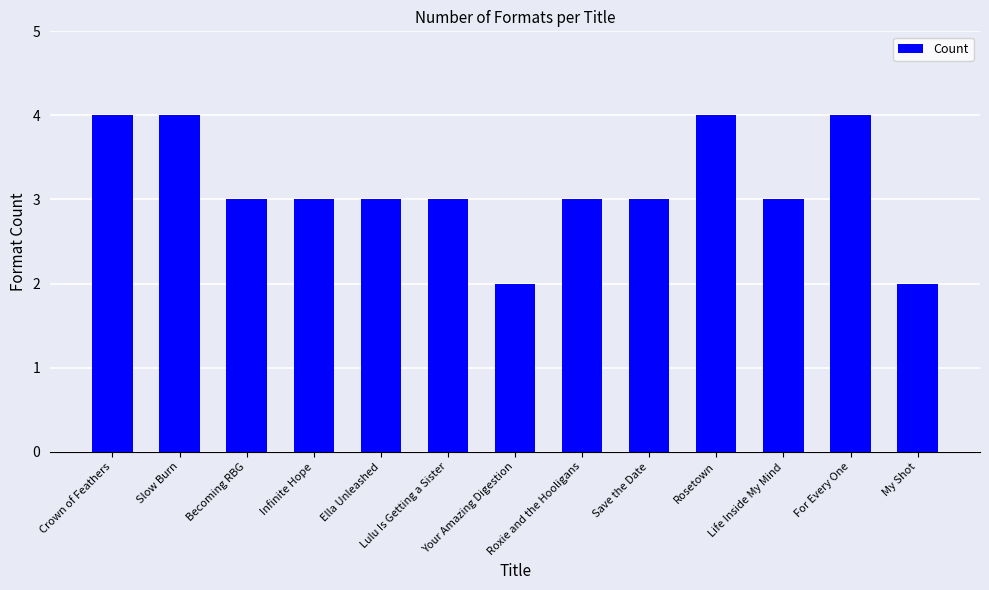

What is the value of the 10th bar from the left?

4